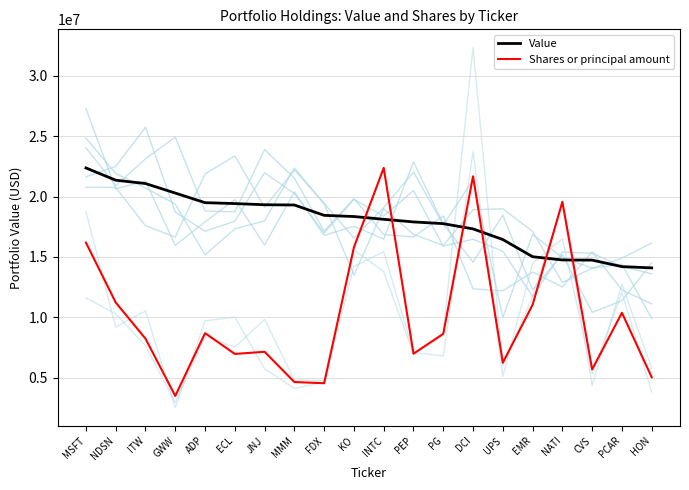

Between ADP and INTC, which series saw the biggest shift?

Shares or principal amount